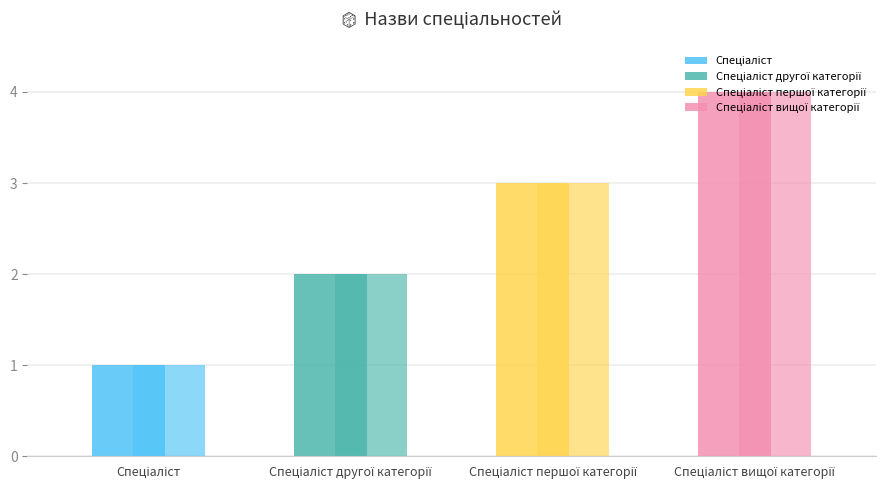

How many categories are shown in the chart?

4